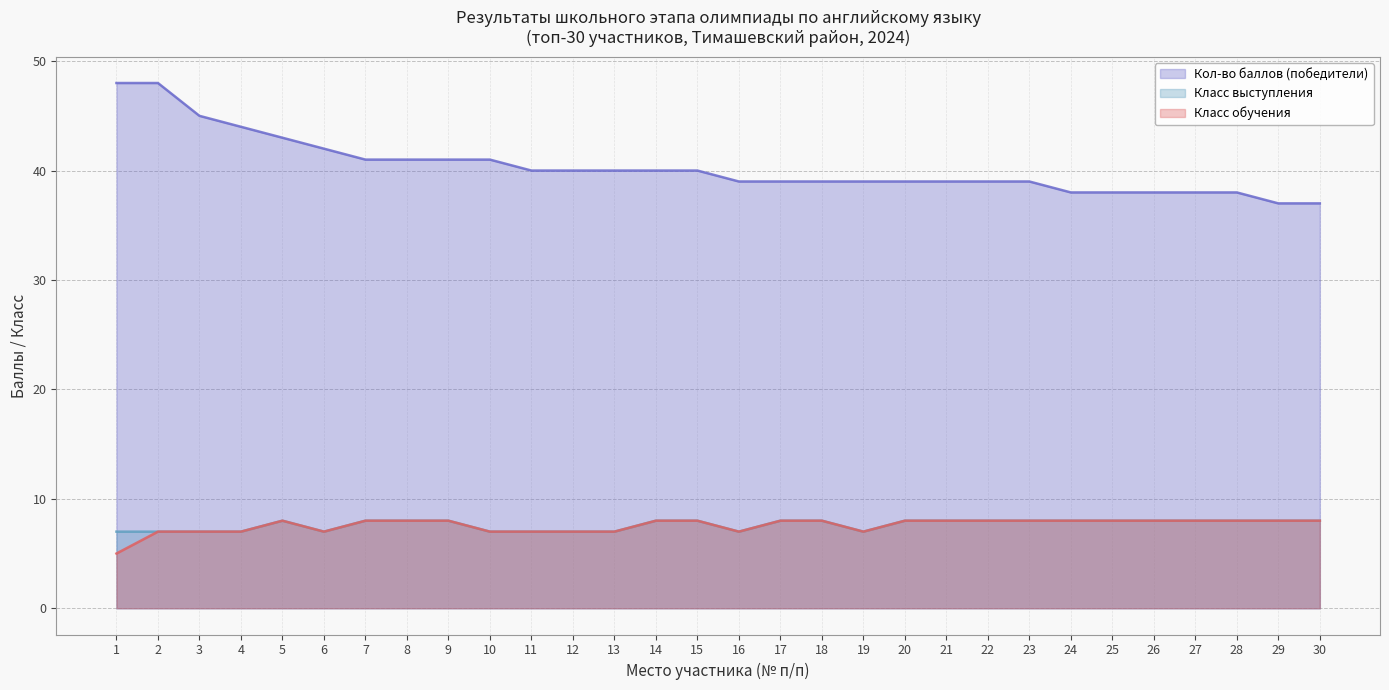

Reading right to left, what are all the values shown in this chart?

Кол-во баллов (победители): 30=37	29=37	28=38	27=38	26=38	25=38	24=38	23=39	22=39	21=39	20=39	19=39	18=39	17=39	16=39	15=40	14=40	13=40	12=40	11=40	10=41	9=41	8=41	7=41	6=42	5=43	4=44	3=45	2=48	1=48
Класс обучения: 30=8	29=8	28=8	27=8	26=8	25=8	24=8	23=8	22=8	21=8	20=8	19=7	18=8	17=8	16=7	15=8	14=8	13=7	12=7	11=7	10=7	9=8	8=8	7=8	6=7	5=8	4=7	3=7	2=7	1=5
Класс выступления: 30=8	29=8	28=8	27=8	26=8	25=8	24=8	23=8	22=8	21=8	20=8	19=7	18=8	17=8	16=7	15=8	14=8	13=7	12=7	11=7	10=7	9=8	8=8	7=8	6=7	5=8	4=7	3=7	2=7	1=7